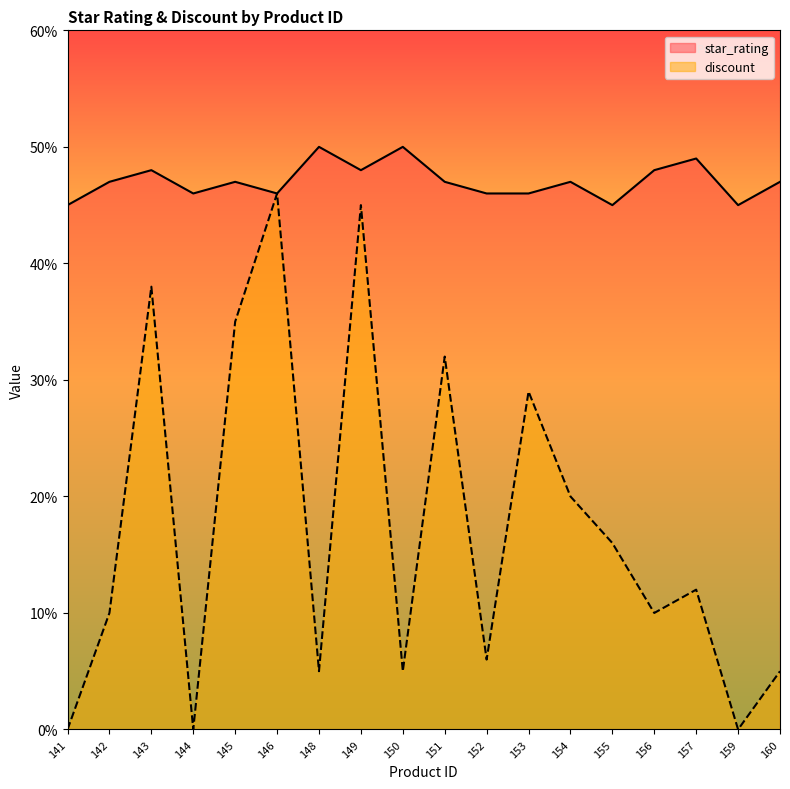

Reading left to right, list all the values displayed in this chart.

star_rating: 45	47	48	46	47	46	50	48	50	47	46	46	47	45	48	49	45	47
discount: 0	10	38	0	35	46	5	45	5	32	6	29	20	16	10	12	0	5